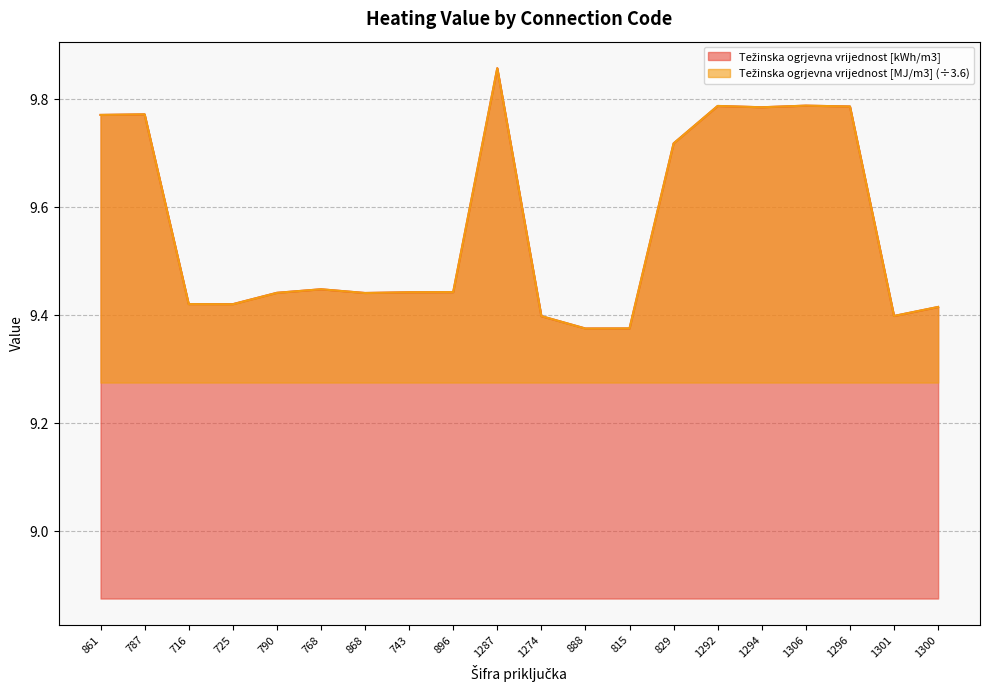

At which category is the sum across all series the highest?

1287